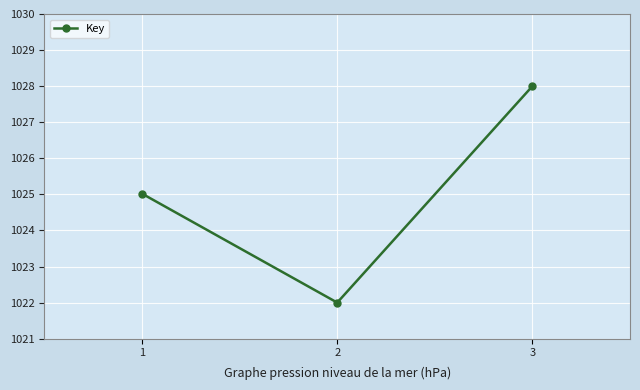

What is the change in value from 1 to 2?

-3.0